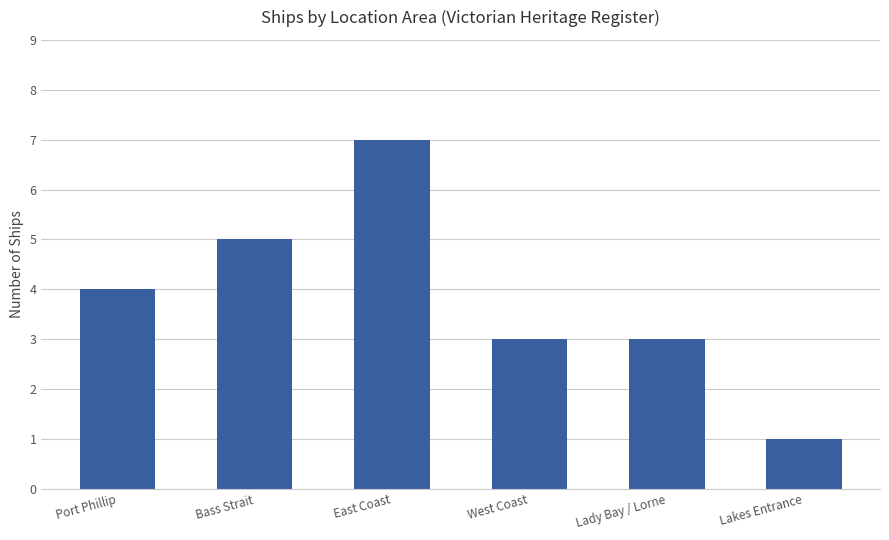

What is the approximate value at Lady Bay / Lorne?

3